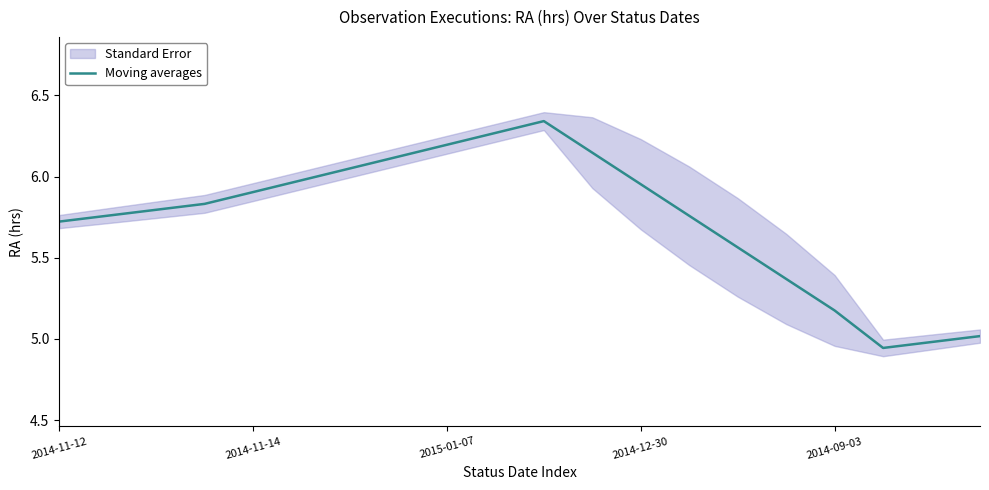

True or false: the data shows 9.0 at 13.

False